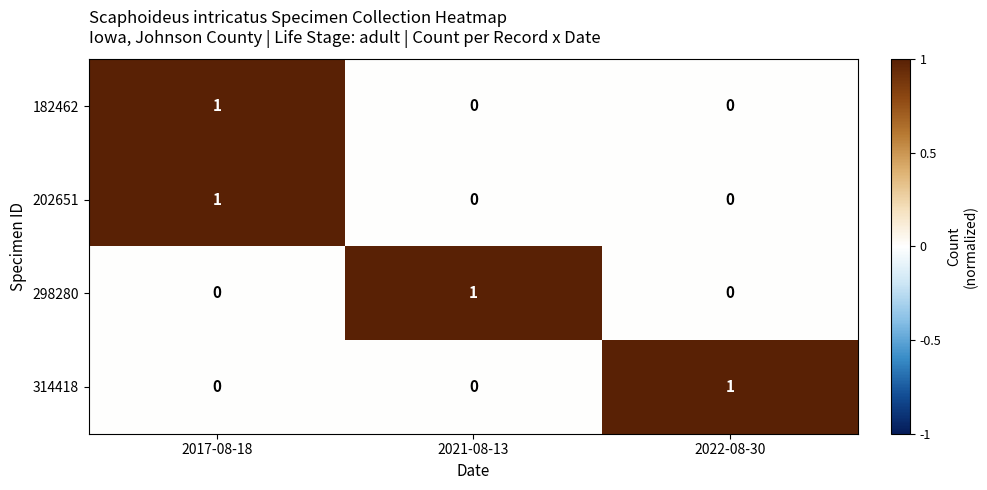

What is the greatest value displayed?

1